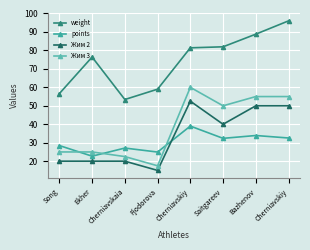

Reading left to right, extract all data points from this chart.

weight: Song=56.6	Ekher=76.4	Cherniavskaia=53.4	Fjodorova=59.0	Cherniavskiy=81.4	Saitgareev=82.0	Bazhenov=88.8	Cherniavskiy=96.0
points: Song=28.5	Ekher=22.7	Cherniavskaia=27.1	Fjodorova=24.9	Cherniavskiy=39.0	Saitgareev=32.4	Bazhenov=33.9	Cherniavskiy=32.6
Жим 2: Song=20.0	Ekher=20.0	Cherniavskaia=20.0	Fjodorova=15.0	Cherniavskiy=52.5	Saitgareev=40.0	Bazhenov=50.0	Cherniavskiy=50.0
Жим 3: Song=25.0	Ekher=25.0	Cherniavskaia=22.5	Fjodorova=17.5	Cherniavskiy=60.0	Saitgareev=50.0	Bazhenov=55.0	Cherniavskiy=55.0